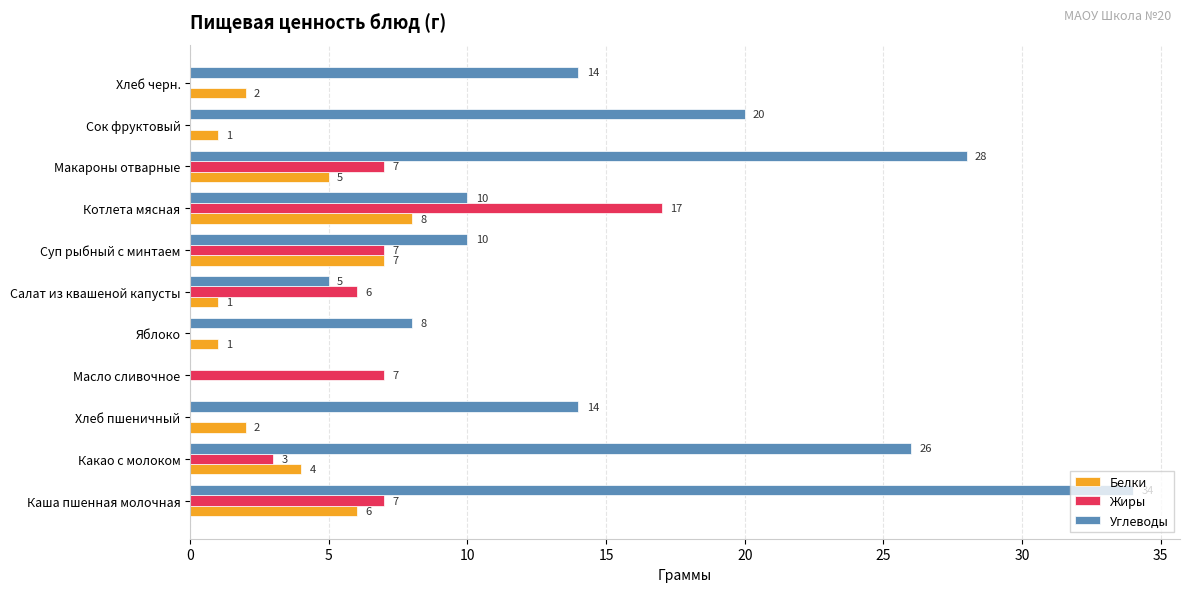

What are all the series names shown in the legend?

Белки, Жиры, Углеводы